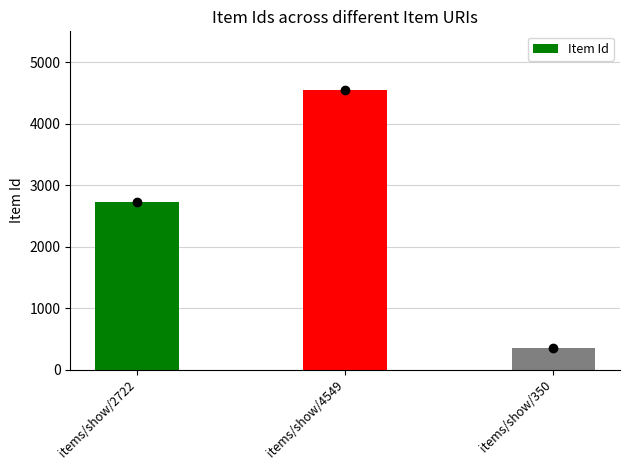

What is the label of the 1st bar from the left?

items/show/2722